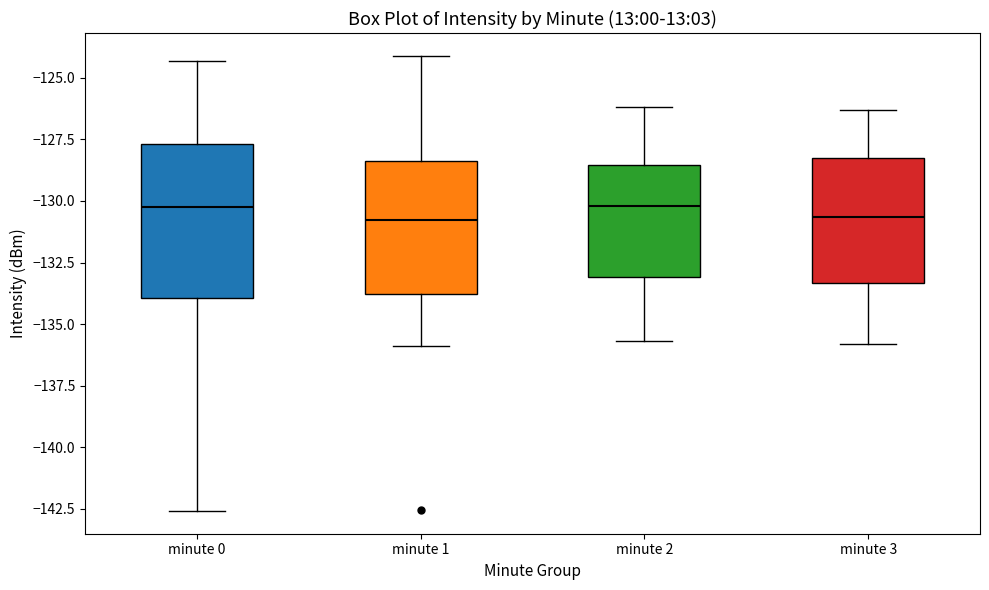

Where does the upper whisker of the box for minute 1 end on the y-axis? The values are not printed on the chart, so give them approximately, as read against the axis.

-124.0